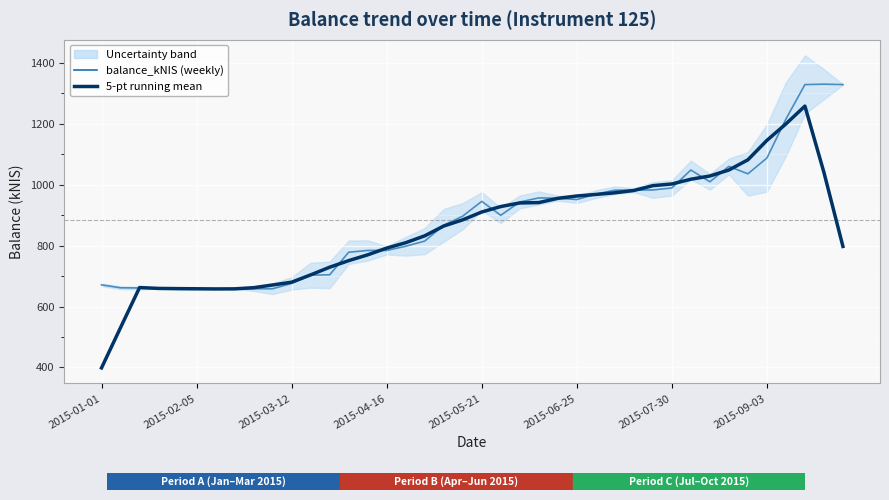

What are all the series names shown in the legend?

balance_kNIS (weekly), 5-pt running mean